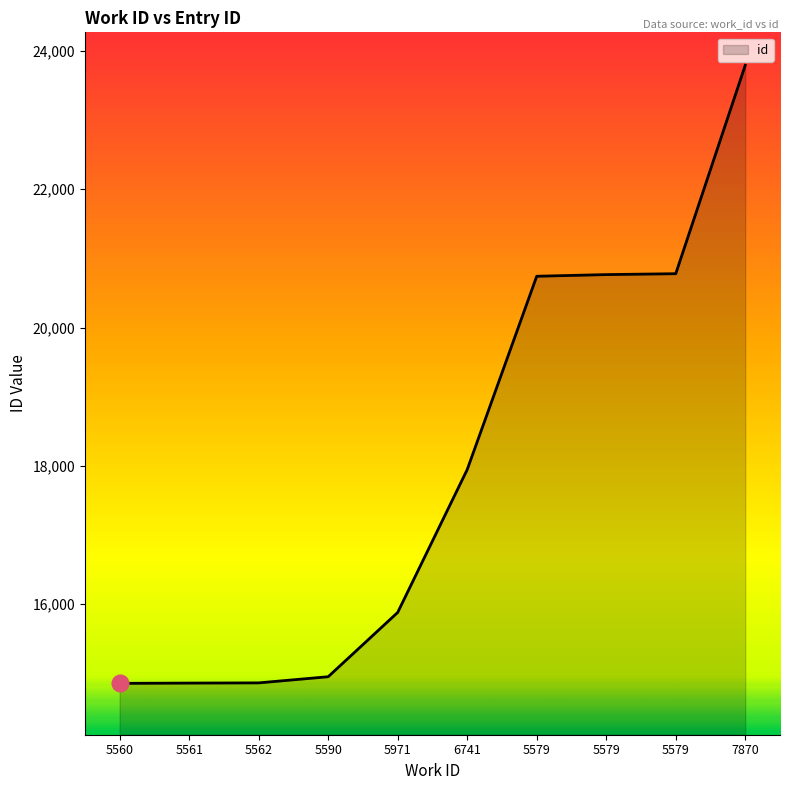

What value does the data have at 5560?

14854